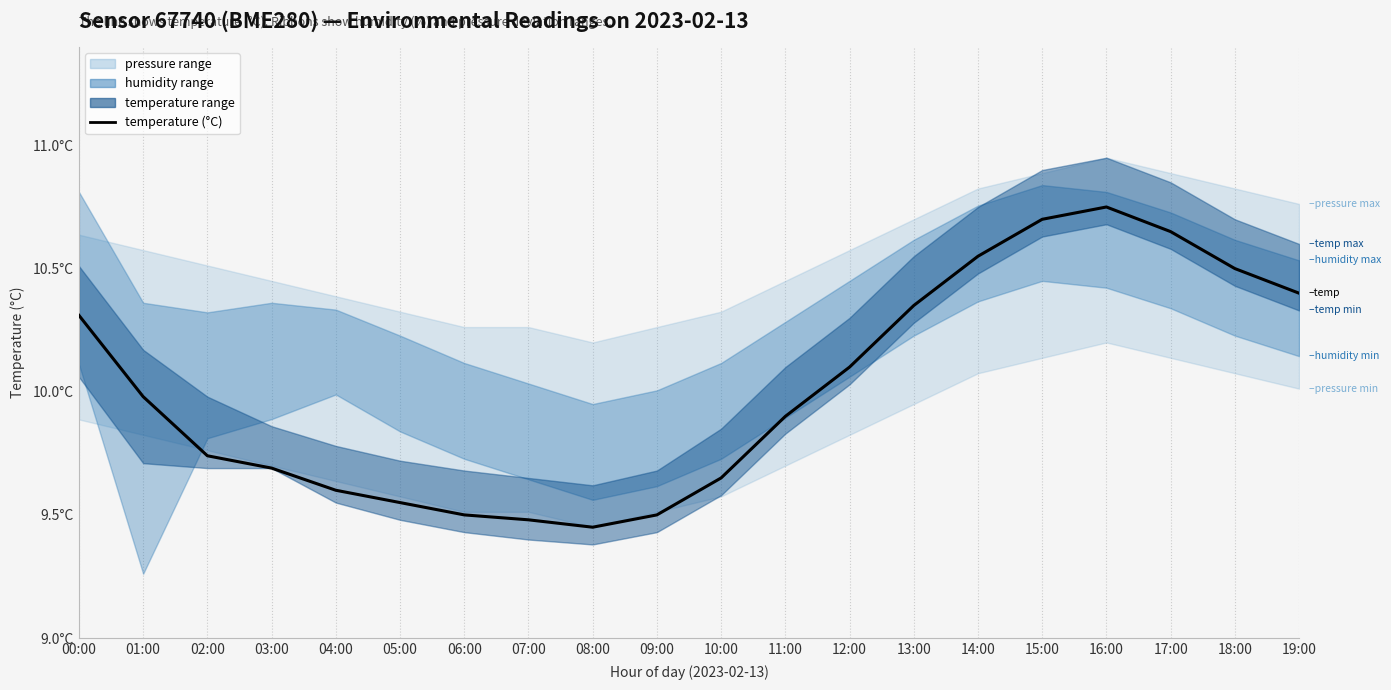

Which category has the lowest value across all series?

08:00